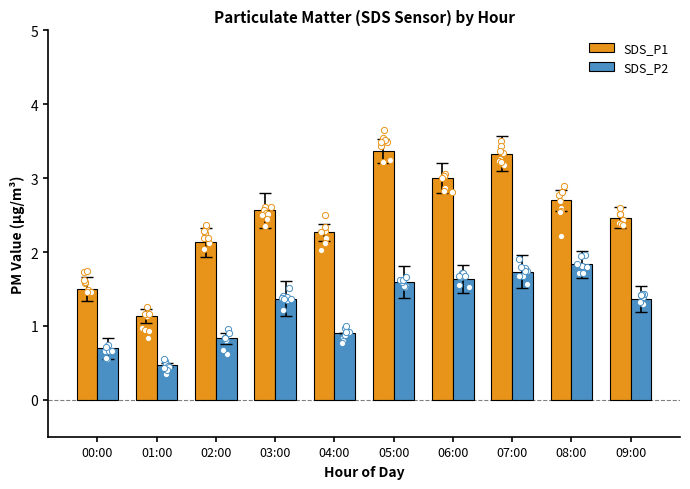

Which series has the largest total across all categories?

SDS_P1